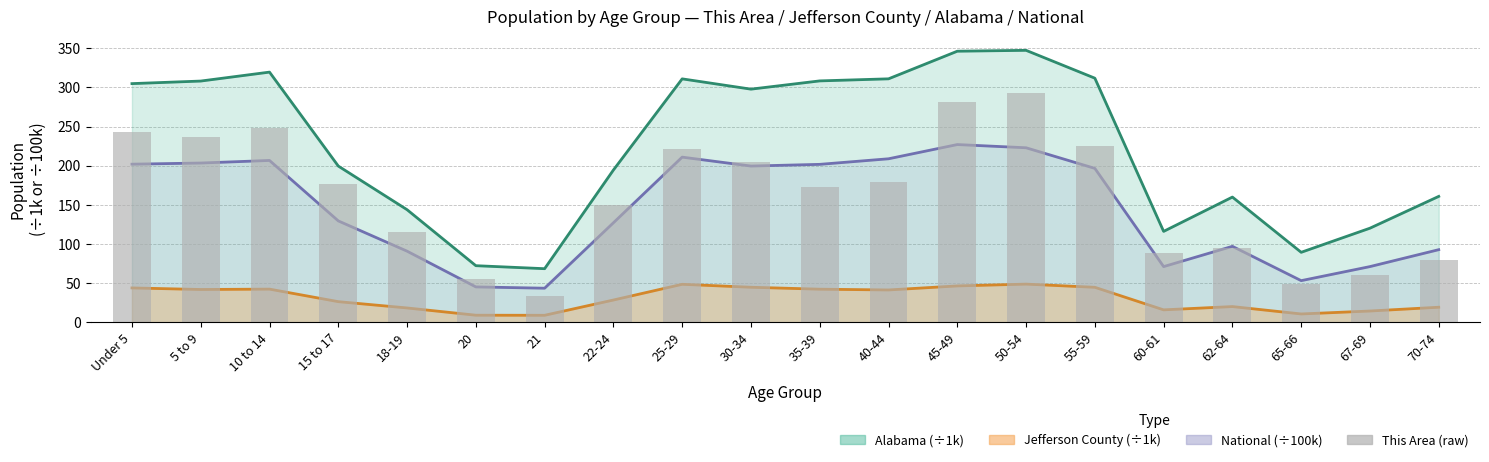

How many values are below 177?

10